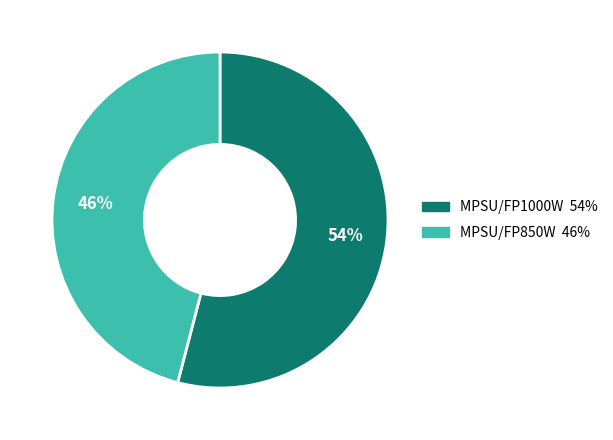

Which category has the biggest portion of the pie?

MPSU/FP1000W